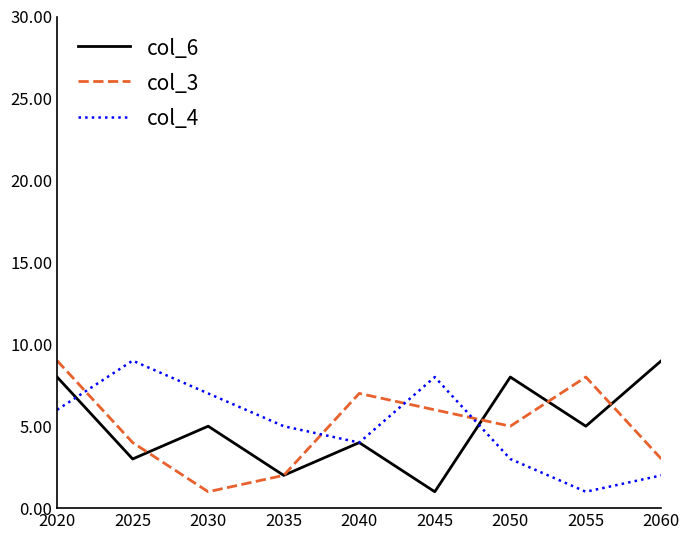

What is the spread (max minus min) of values at 2035?

3